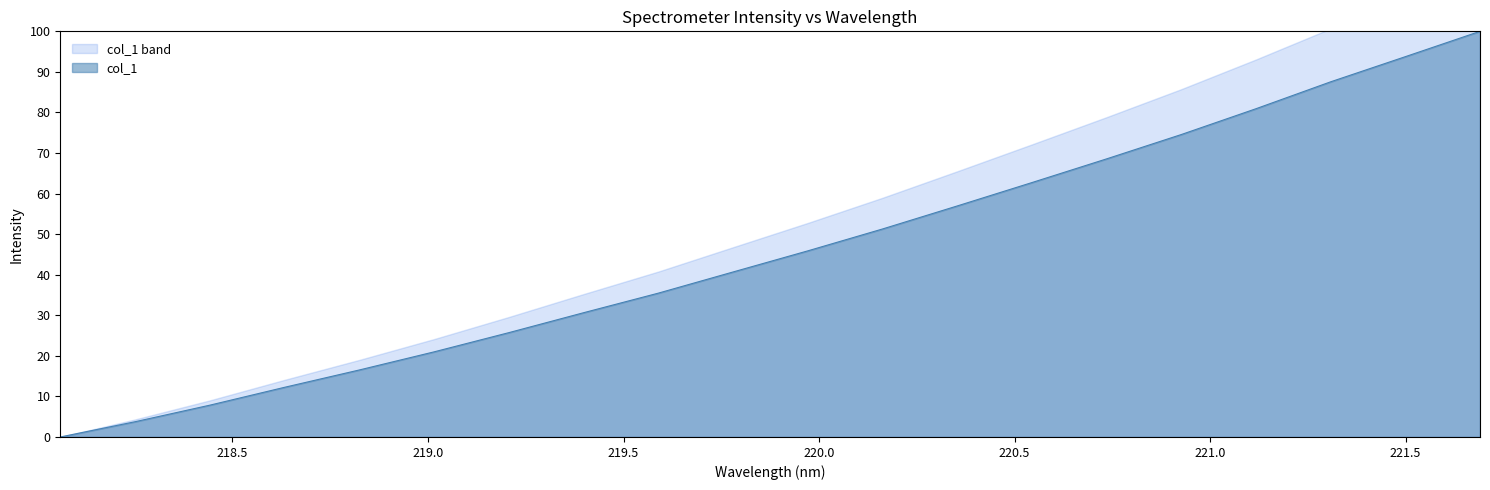

The chart shows a value of 0.0 at 218.0596. True or false?

True